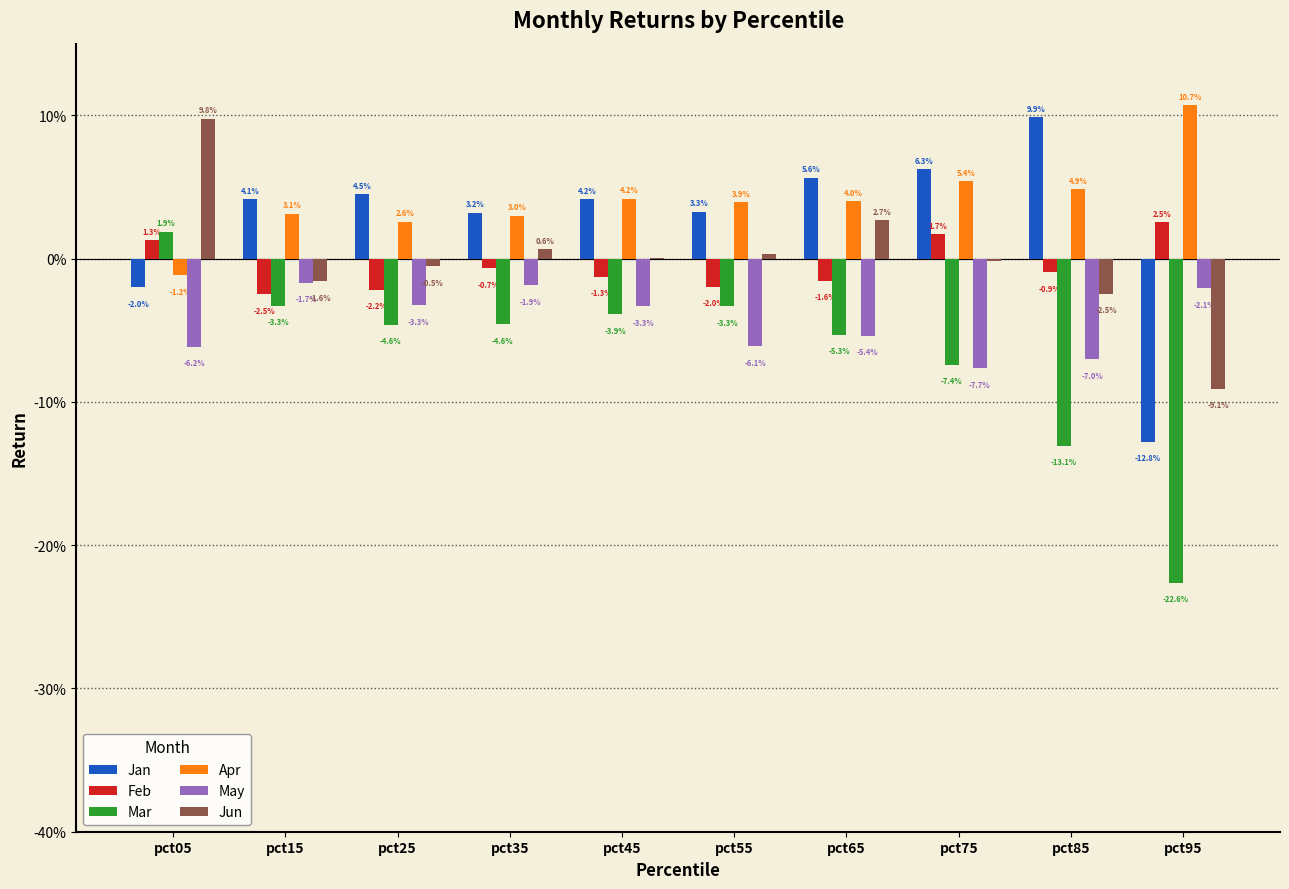

What are all the series names shown in the legend?

Jan, Feb, Mar, Apr, May, Jun